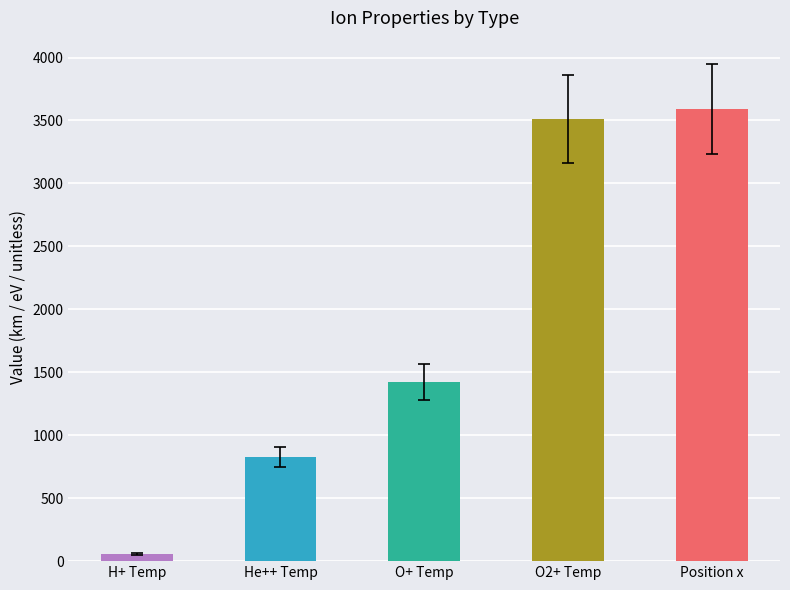

Which has a higher value, O2+ Temp or O+ Temp?

O2+ Temp